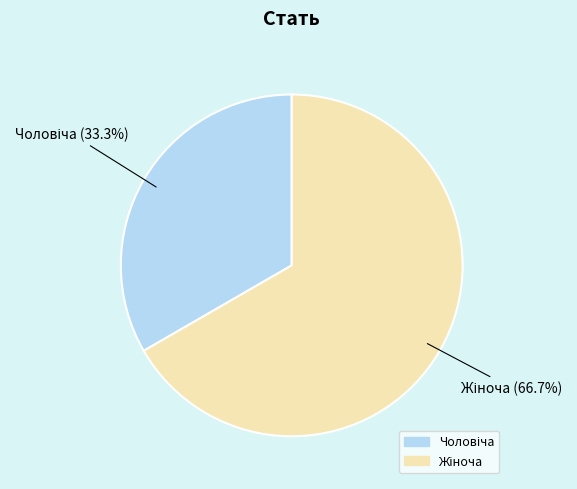

Is there any slice that represents more than half of the pie?

Yes